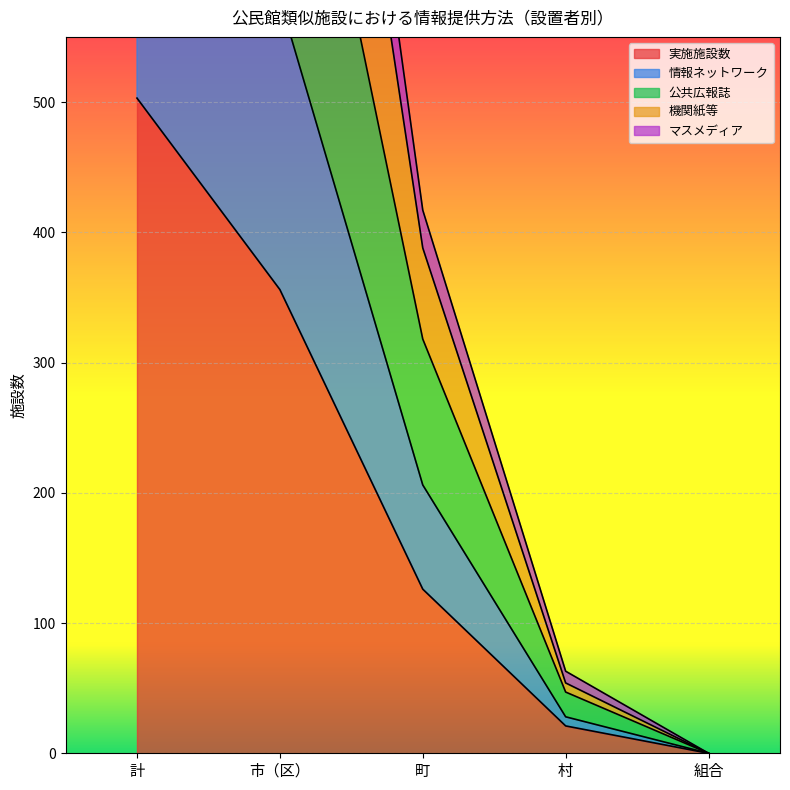

Which category has the highest value in the 機関紙等 series?

計